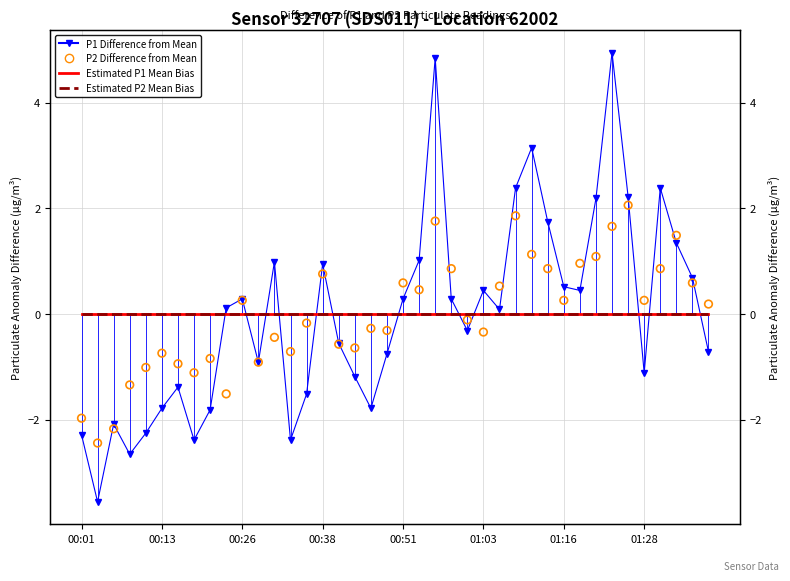

Which series has the largest total across all categories?

Estimated P2 Mean Bias